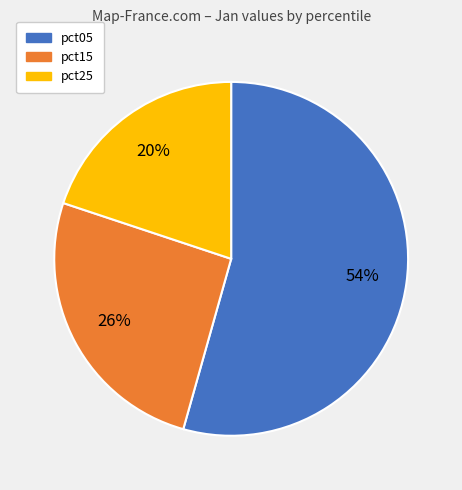

To the nearest percent, what is the difference between the largest and smallest slice percentages?

34%